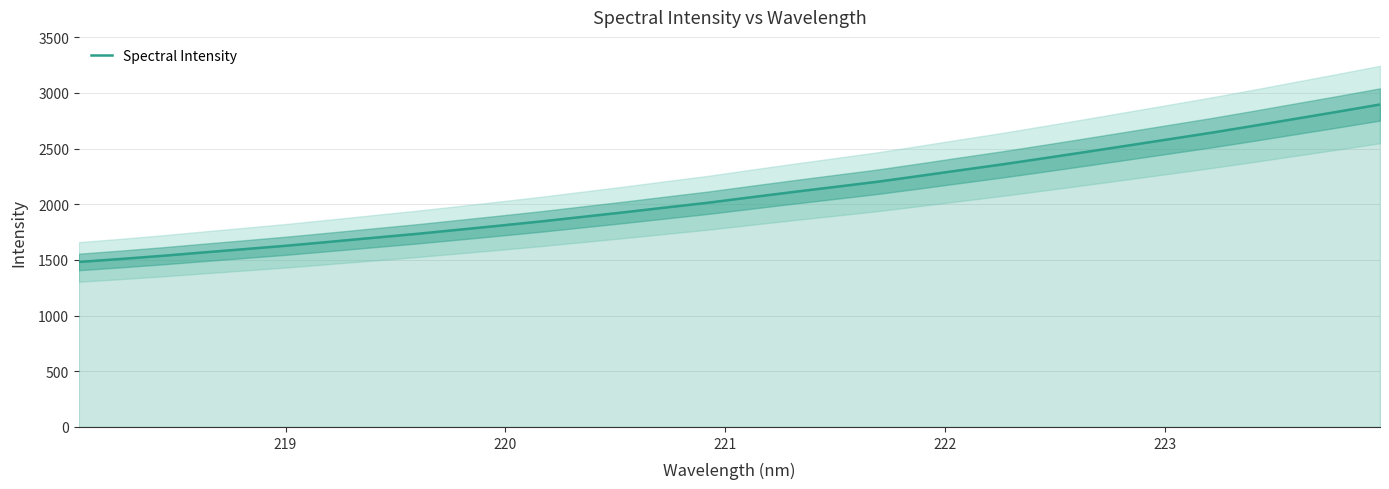

What is the maximum value for Spectral Intensity?

2896.6